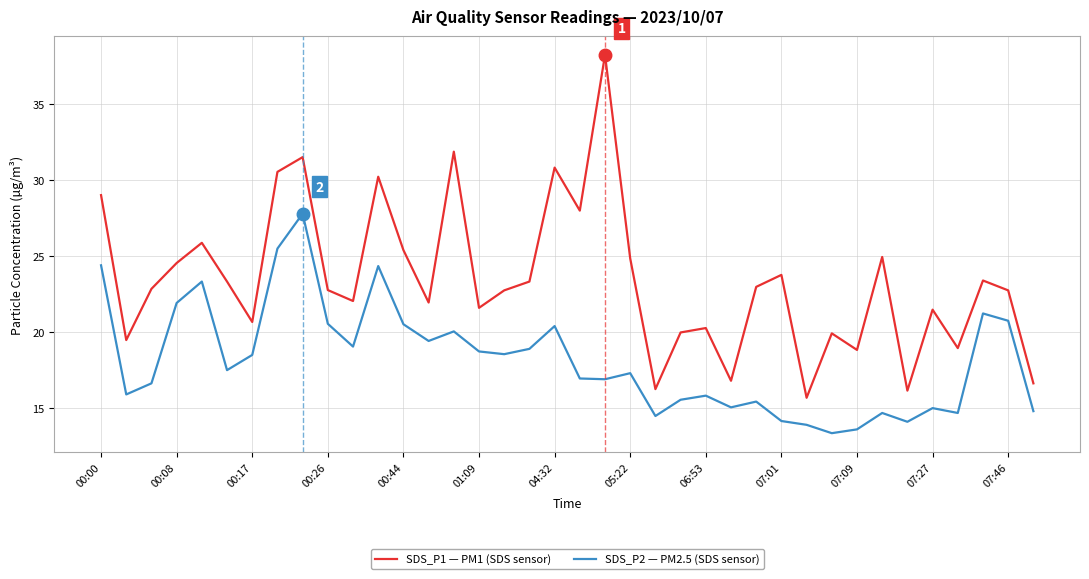

What is the difference between the maximum and minimum values in the SDS_P1 — PM1 (SDS sensor) series?

22.6